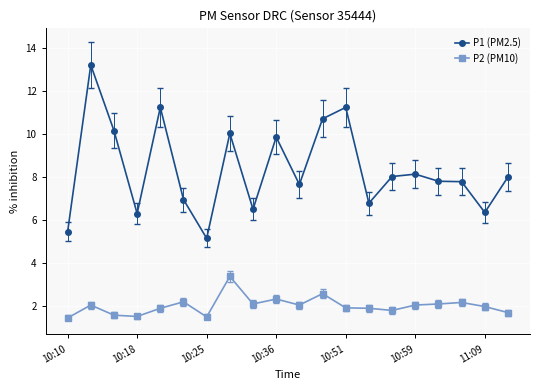

What is the difference between the maximum and minimum values in the P2 (PM10) series?

1.9